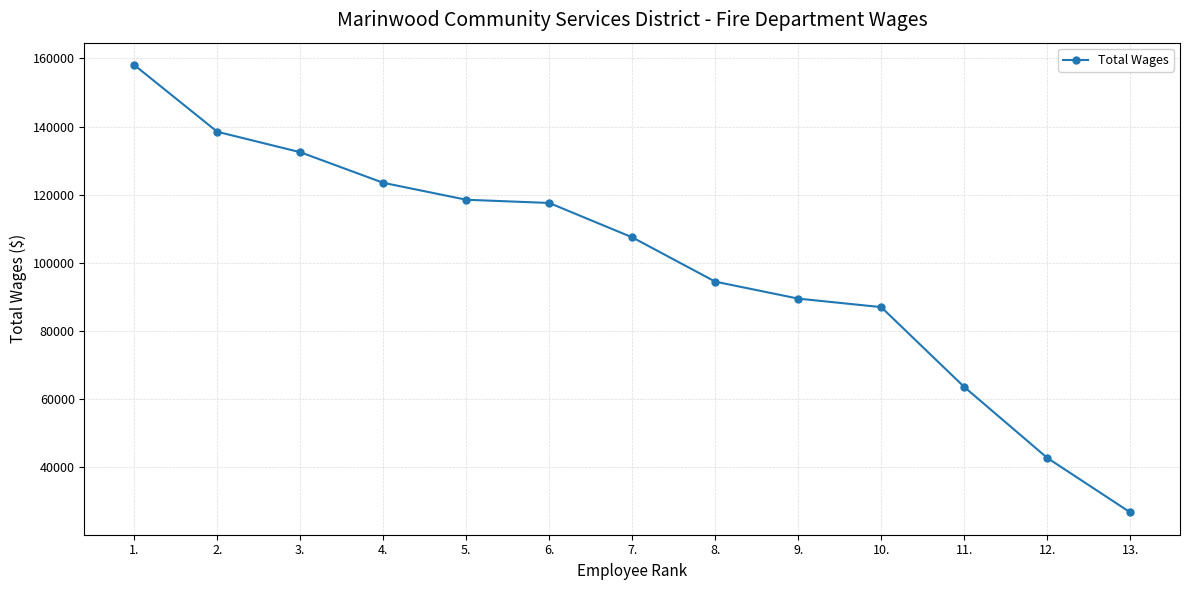

What is the average value?

99955